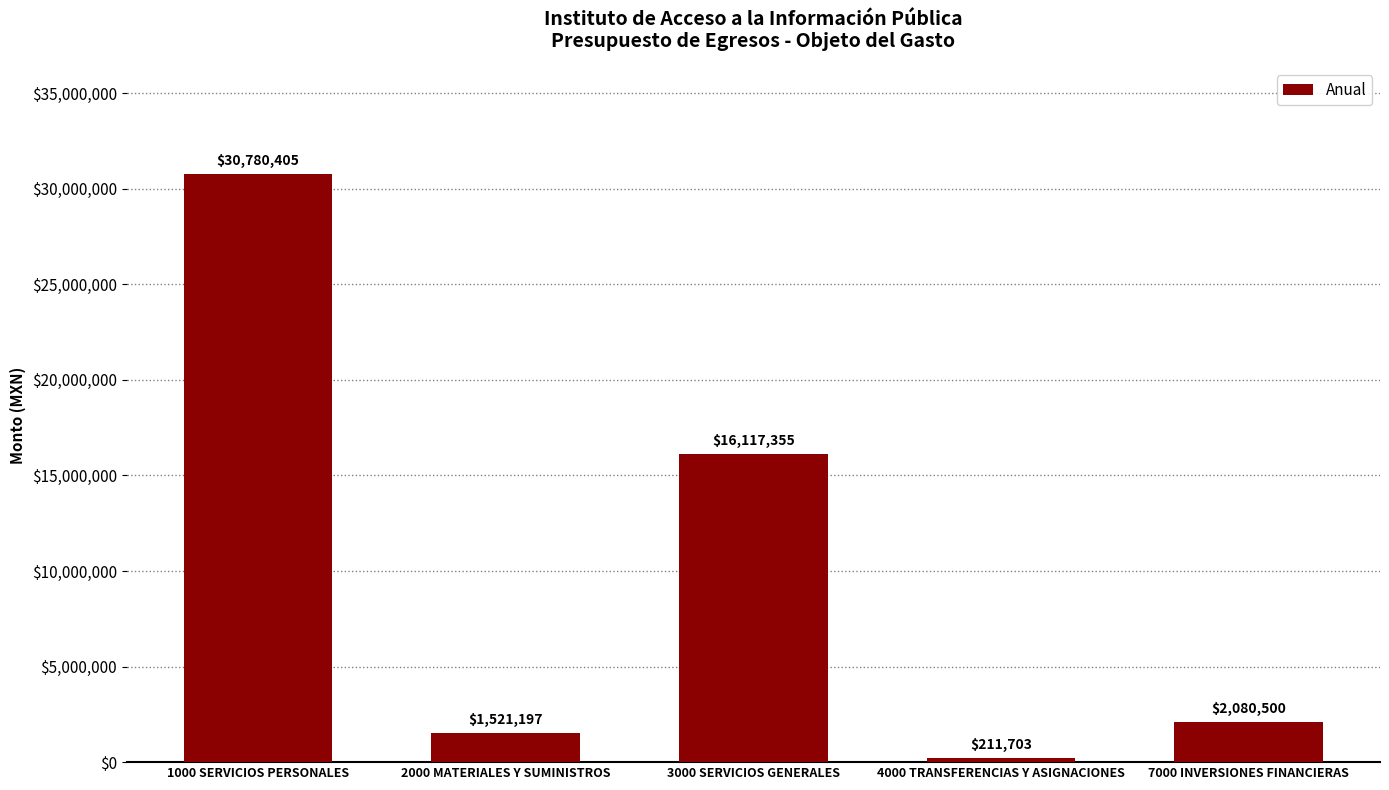

How many values are below 2080500?

2